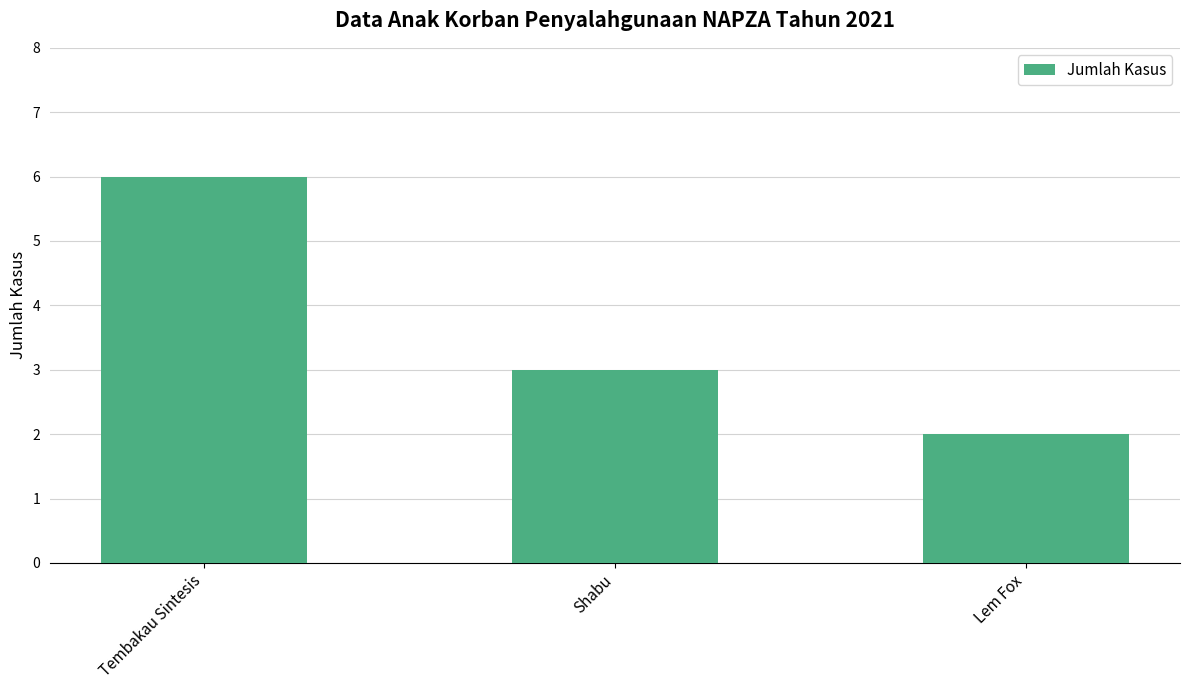

List the labels in order of value, largest first.

Tembakau Sintesis, Shabu, Lem Fox